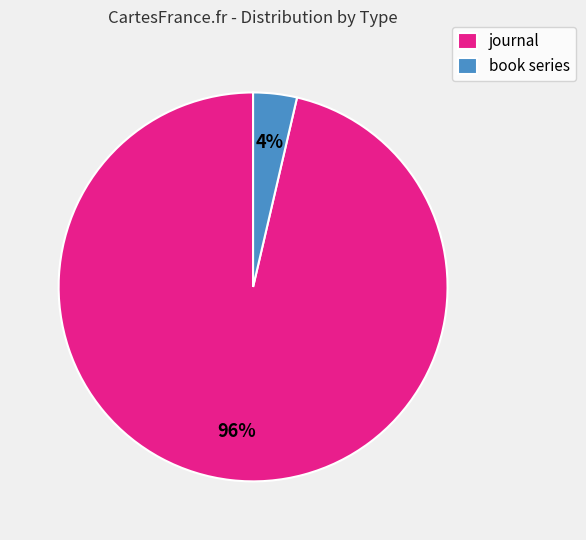

Is there any slice that represents more than half of the pie?

Yes